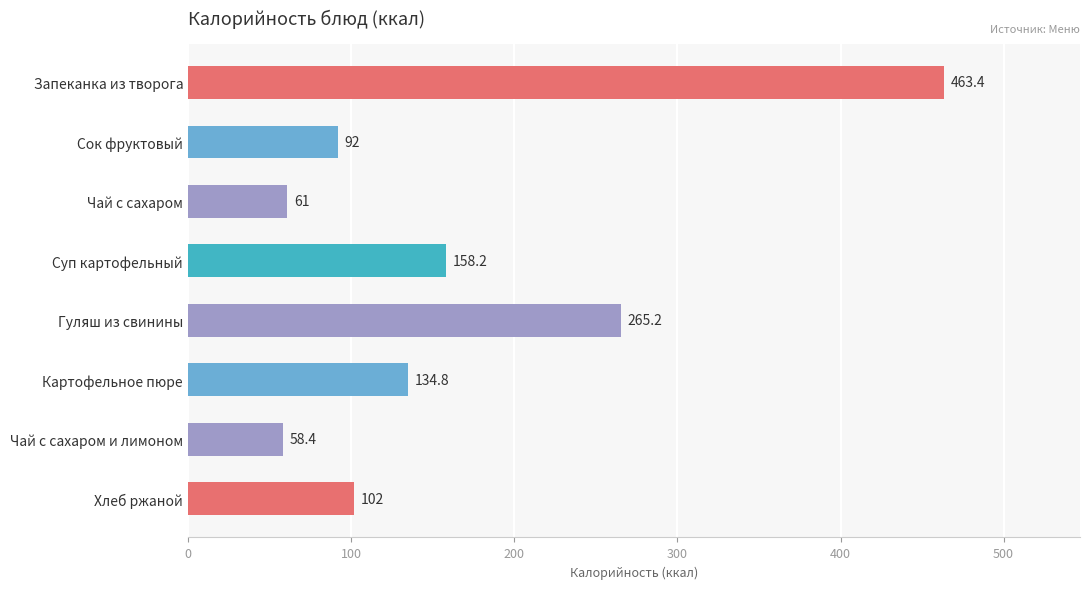

What is the average value?

166.9